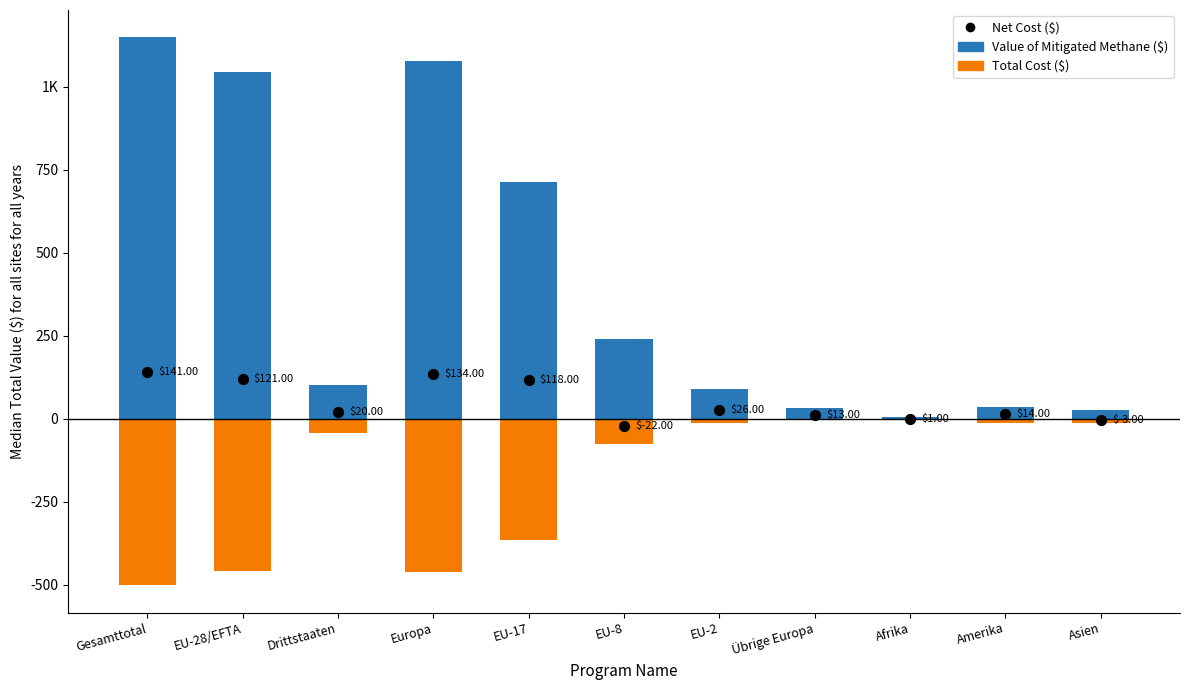

What is the total value across all series at Europa?

751